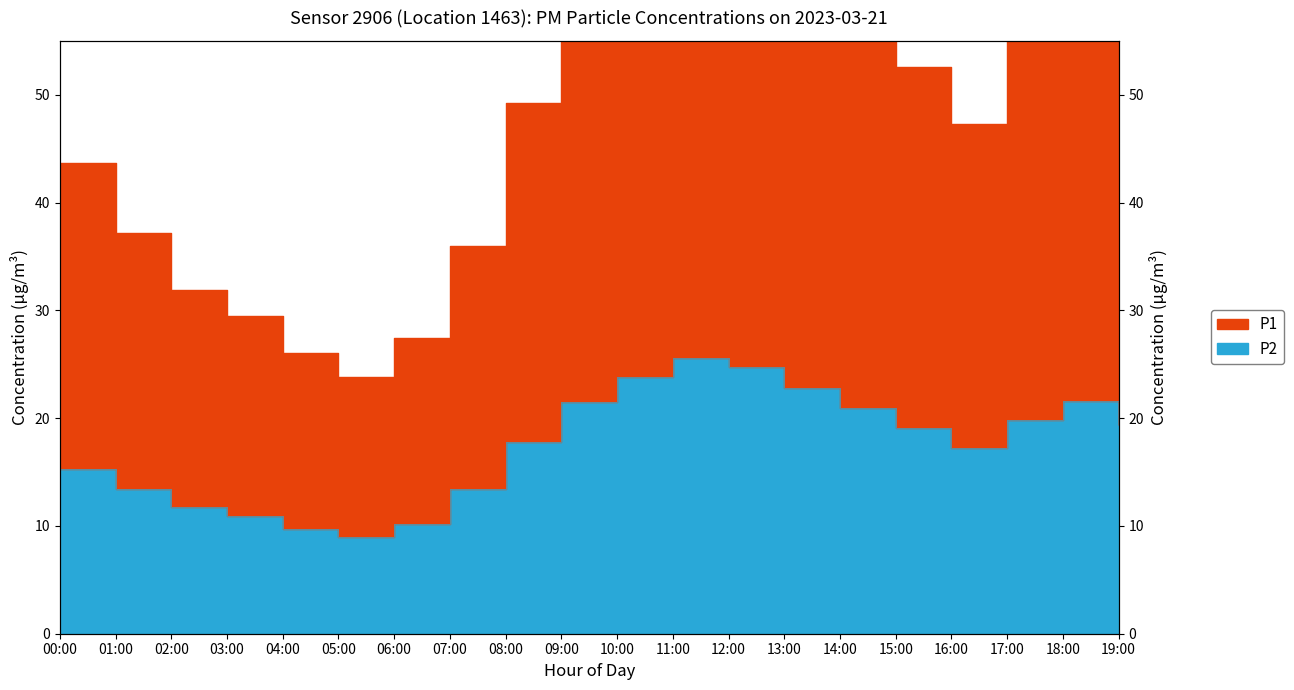

At how many categories does at least one series exceed 10?

20